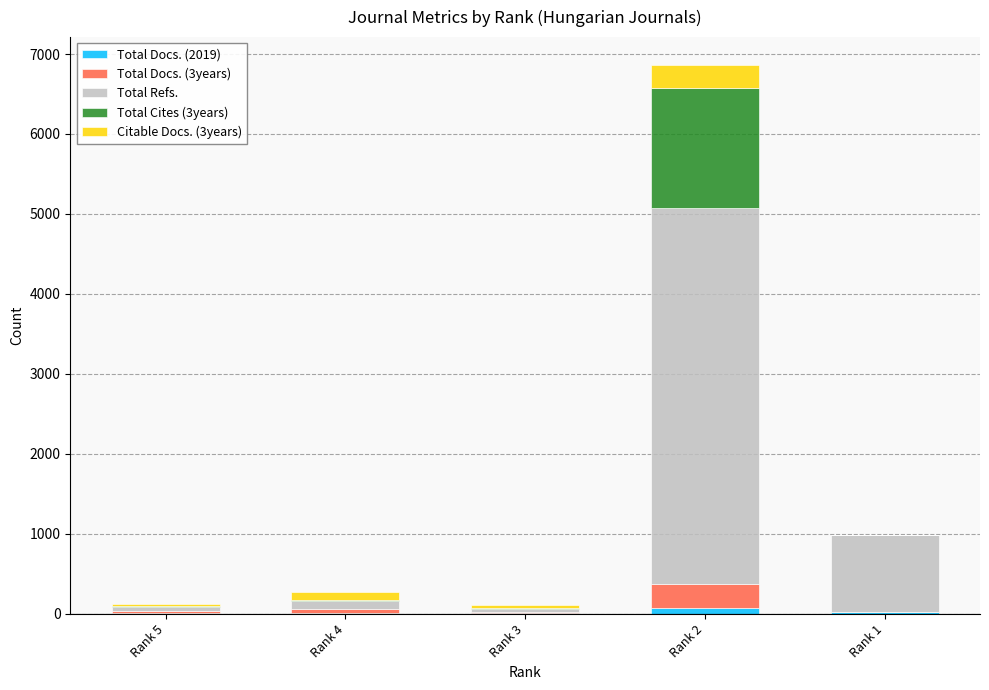

Are the bars horizontal?

No